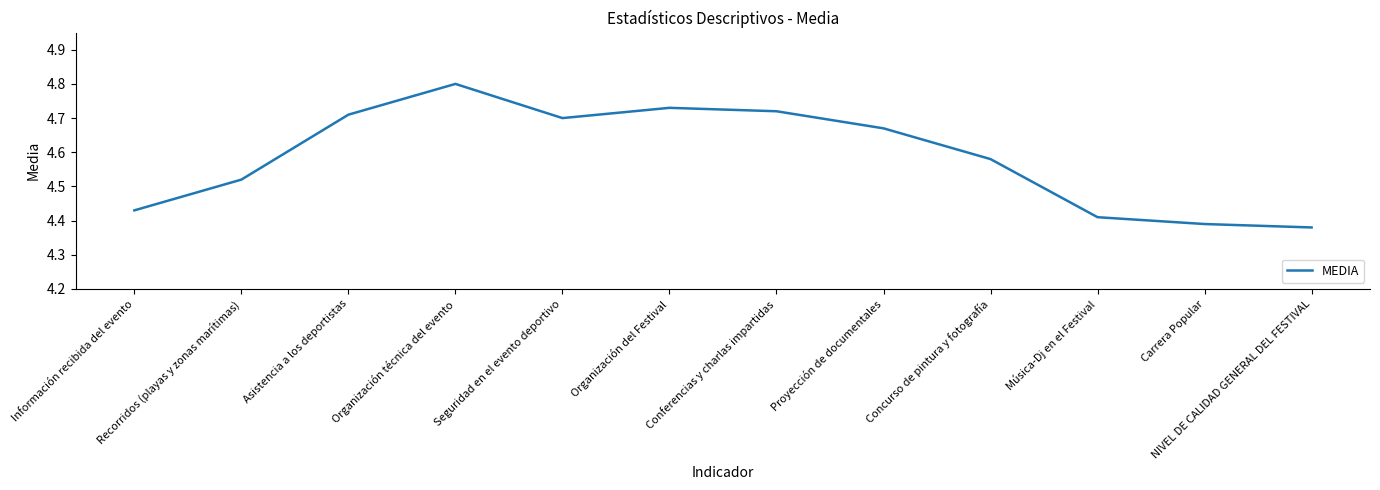

The chart shows a value of 6.2 at Carrera Popular. True or false?

False